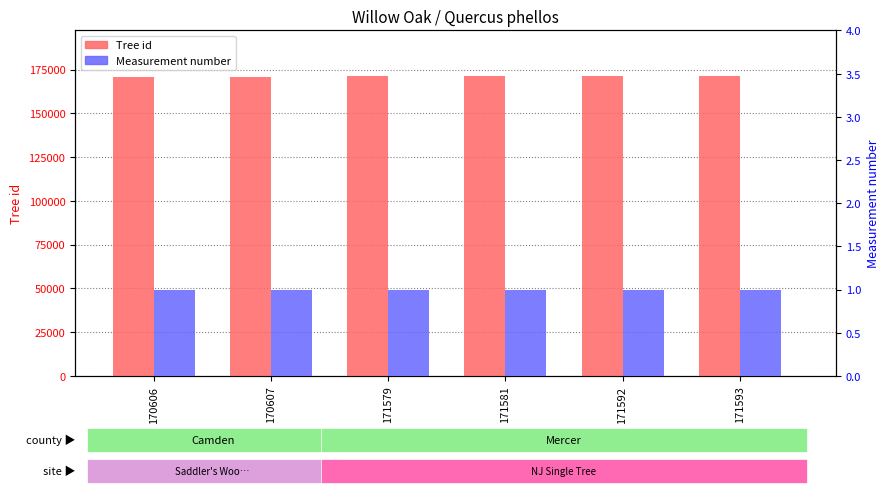

What is the sum of all Measurement number values?

6